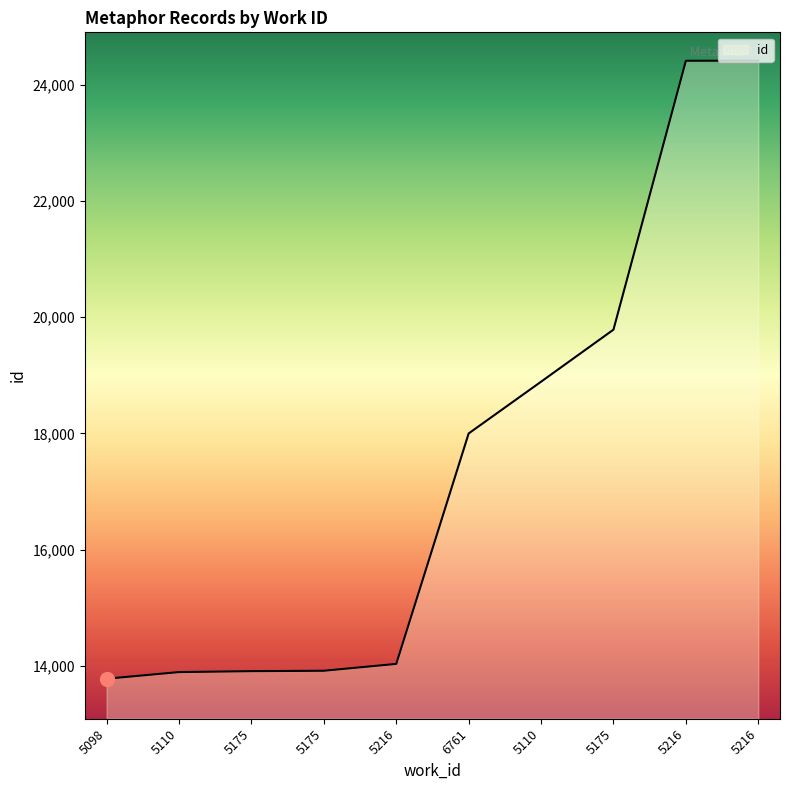

What value does the data have at 5216?

14031